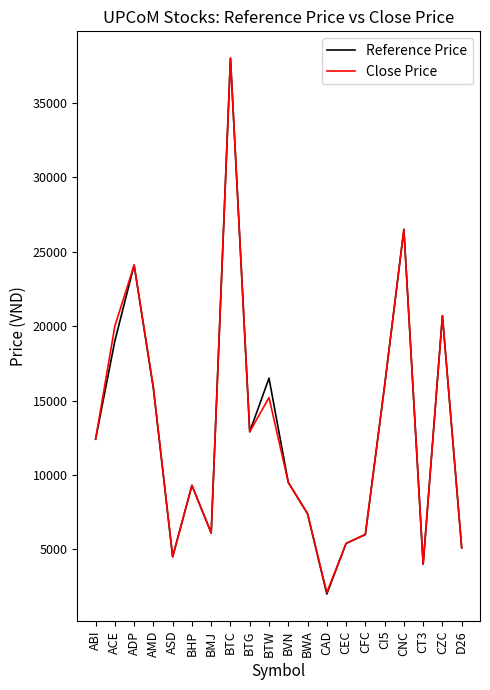

What is the sum of the Close Price values at ASD and ACE?

24500